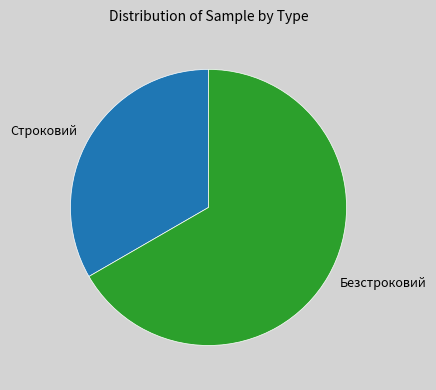

Is there any slice that represents more than half of the pie?

Yes